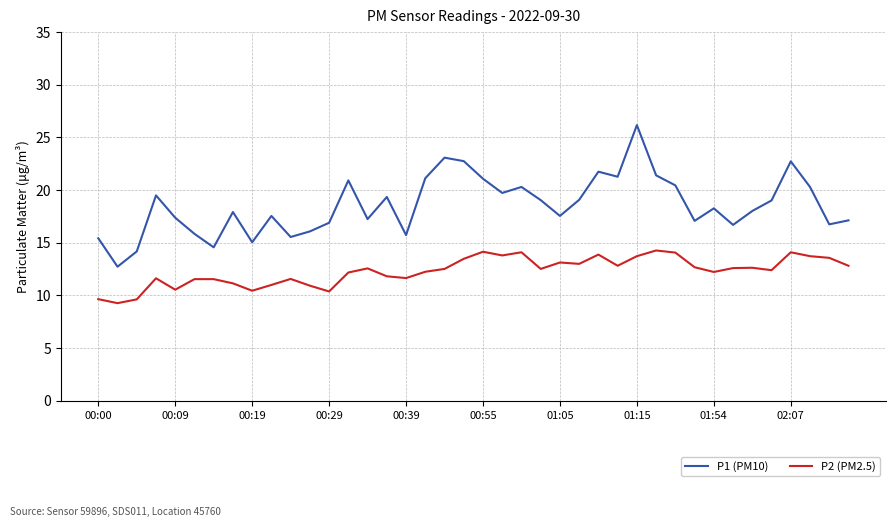

Is this an area chart (filled region under the line)?

No